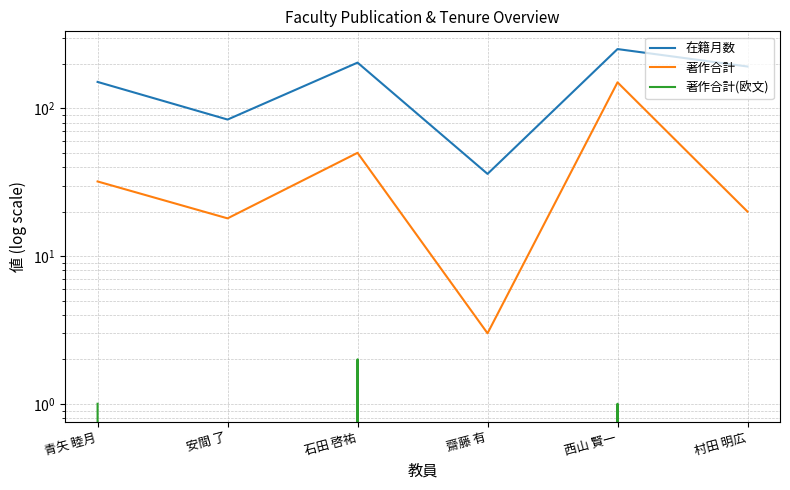

At how many categories does at least one series exceed 221?

1